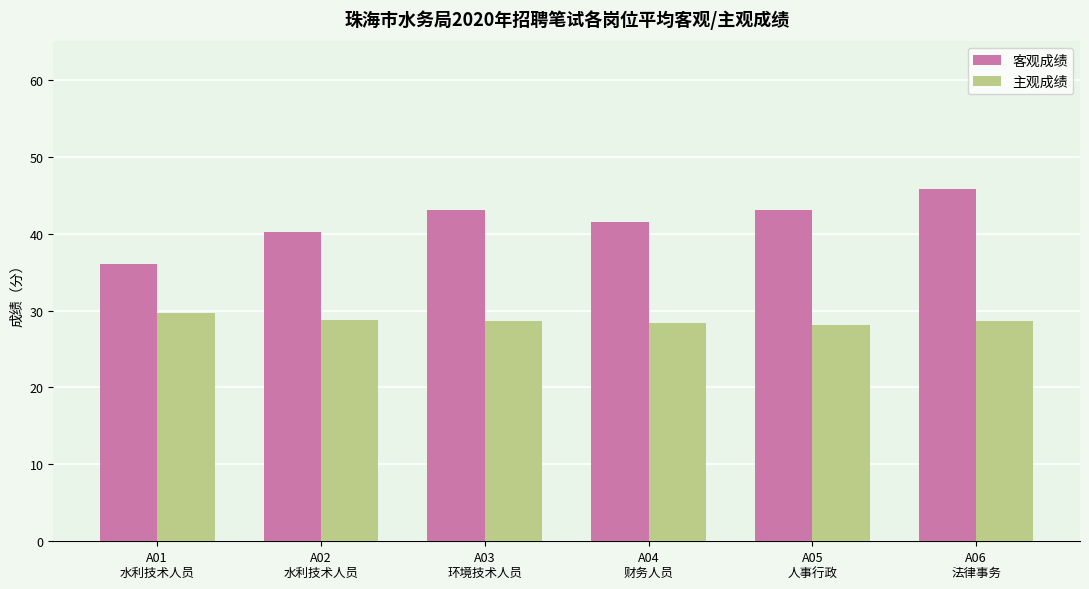

True or false: 主观成绩 has a value of 28.2 at A05
人事行政.

True